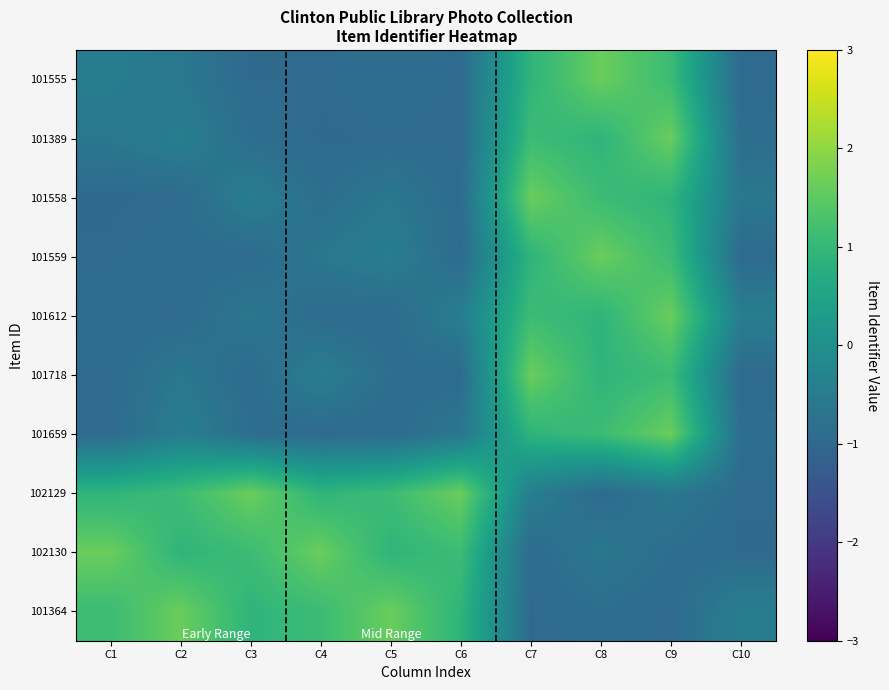

At how many categories does at least one series exceed 1?

9